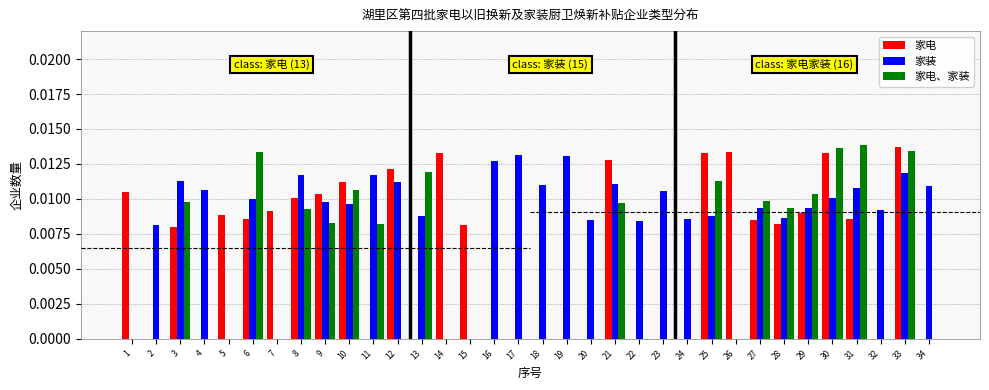

Count the 家电、家装 values in the range 0 to 1.

34